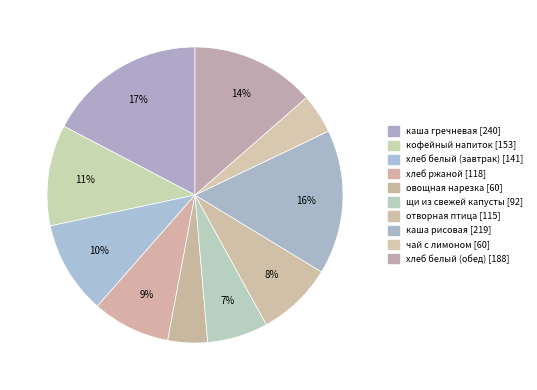

To the nearest percent, what is the difference between the largest and smallest slice percentages?

13%